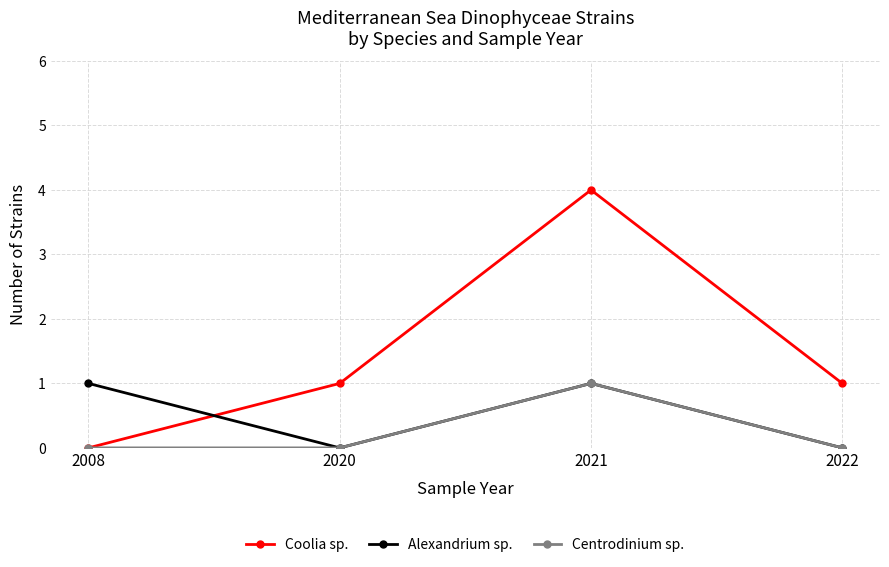

True or false: Coolia sp. has more than 2 interior local peaks.

False